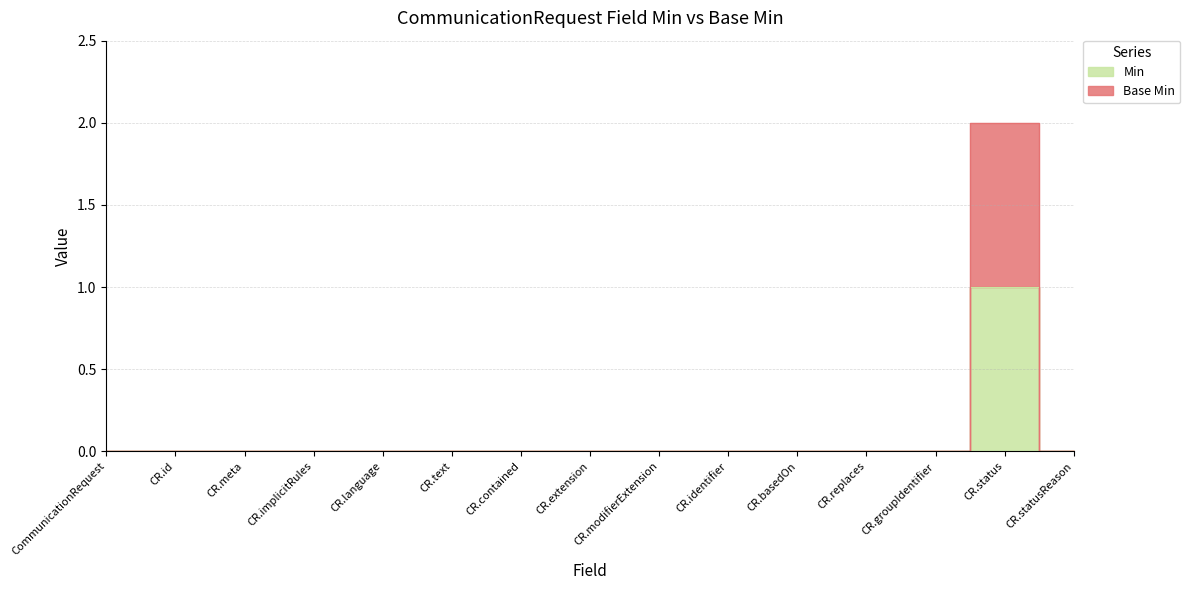

At CR.status, list the series in order from smallest to largest.

Min, Base Min